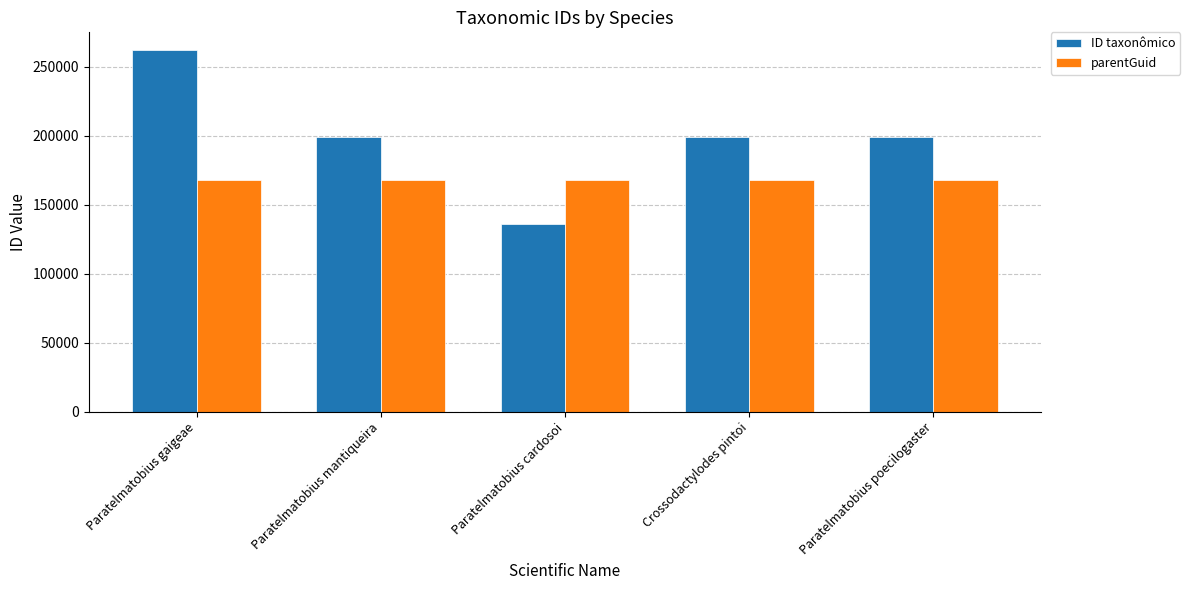

Which series has the largest range (max minus min)?

ID taxonômico